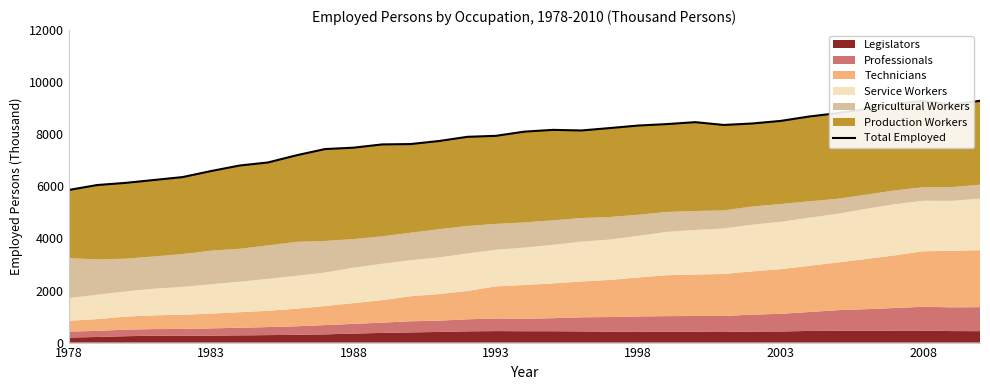

Reading right to left, what are all the values shown in this chart?

9284	9140	9279	9162	8972	8811	8681	8512	8413	8357	8464	8390	8334	8237	8145	8168	8100	7939	7901	7740	7623	7609	7484	7431	7192	6917	6799	6587	6355	6244	6133	6050	5860